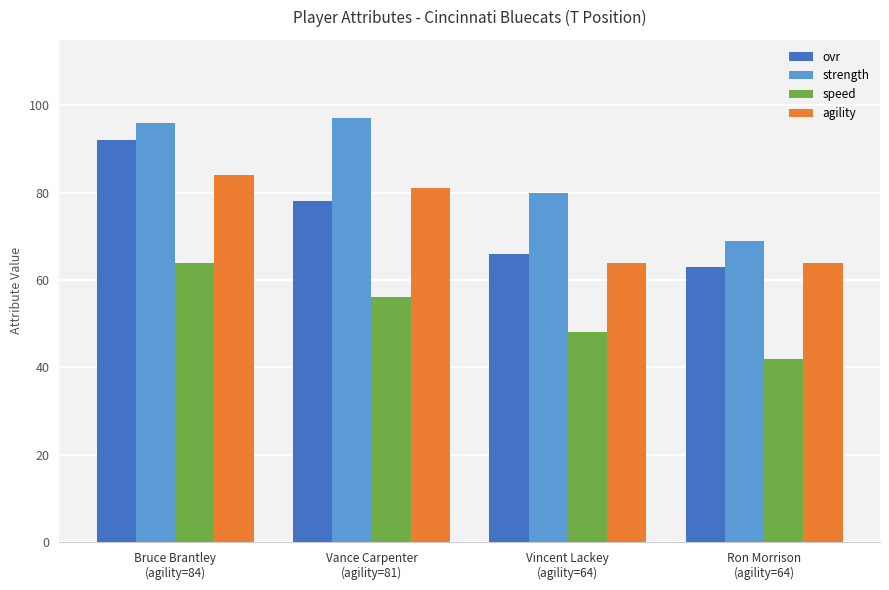

Is it true that ovr equals 145 at Bruce Brantley
(agility=84)?

False